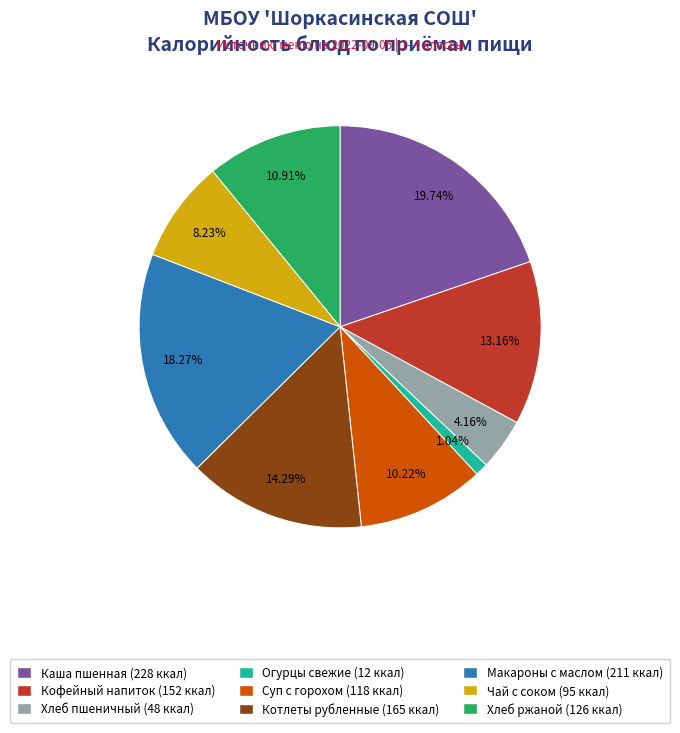

Is there a majority slice in this chart?

No